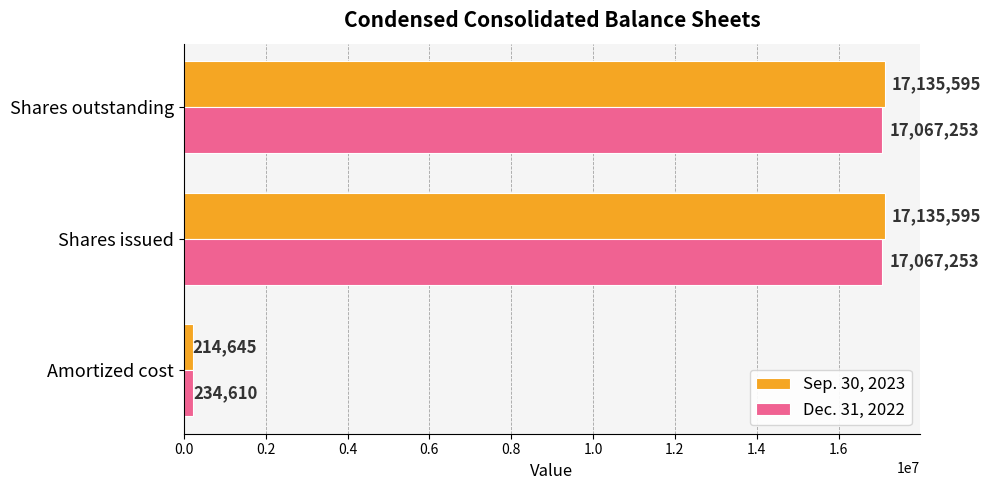

Which category has the lowest value across all series?

Amortized cost